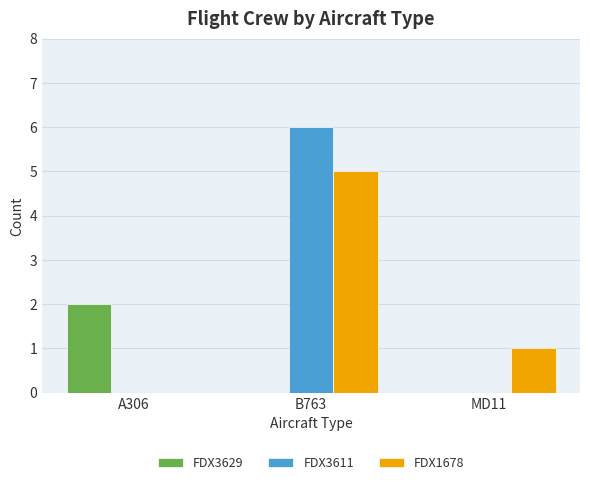

Which series has the largest range (max minus min)?

FDX3611